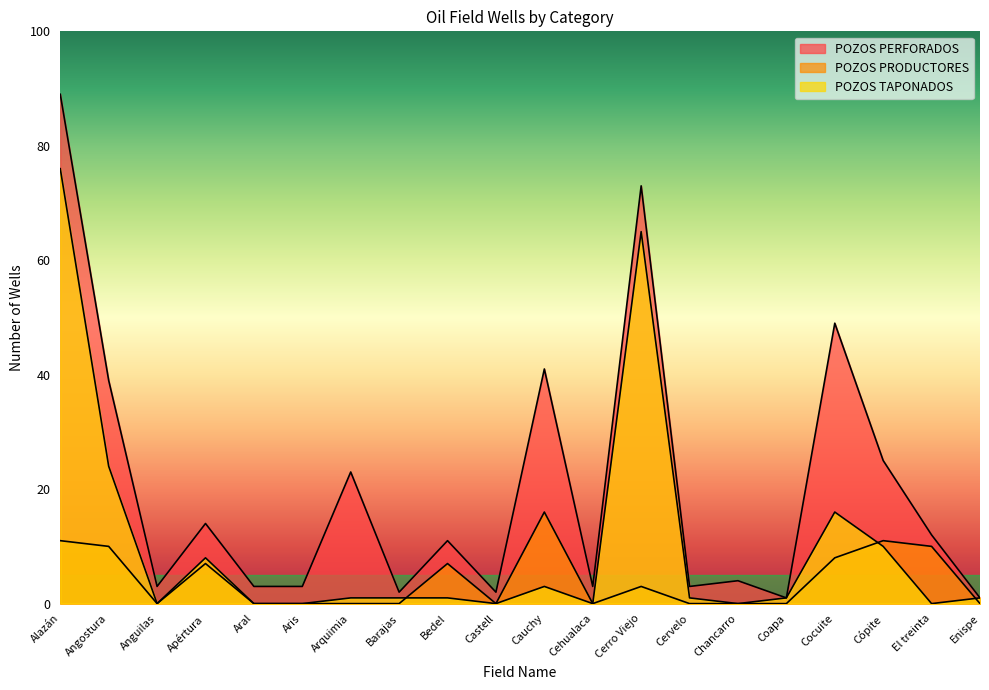

What is the value of the POZOS PERFORADOS point at the 14th from the left?

3